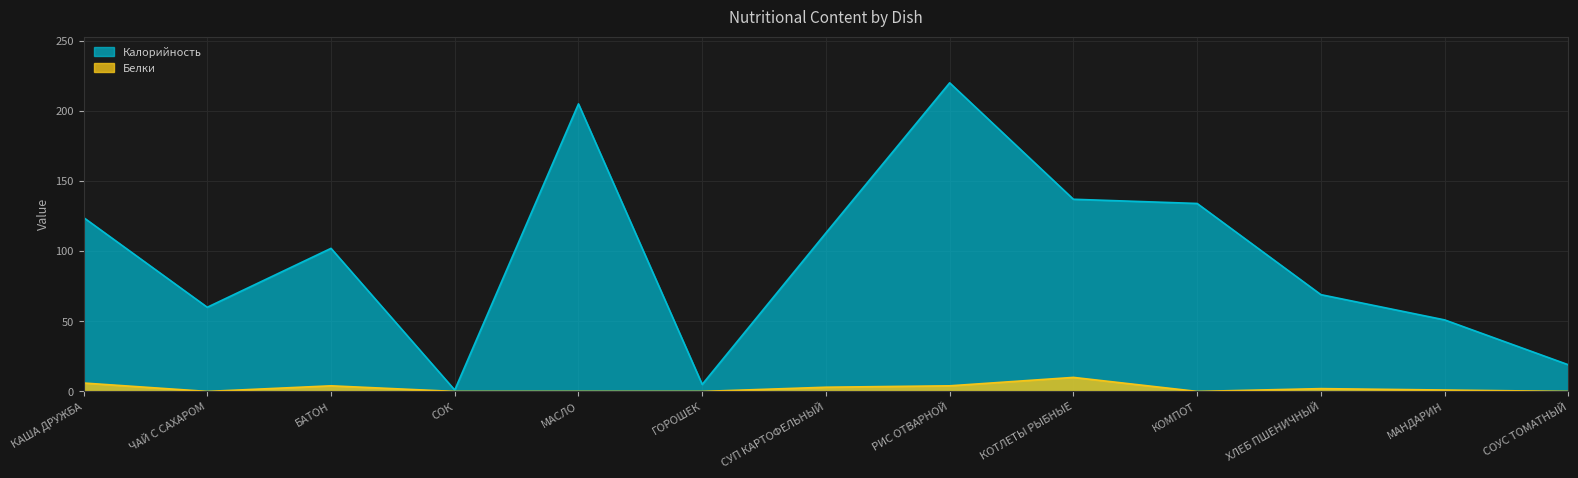

At which label does Белки first exceed 1?

КАША ДРУЖБА